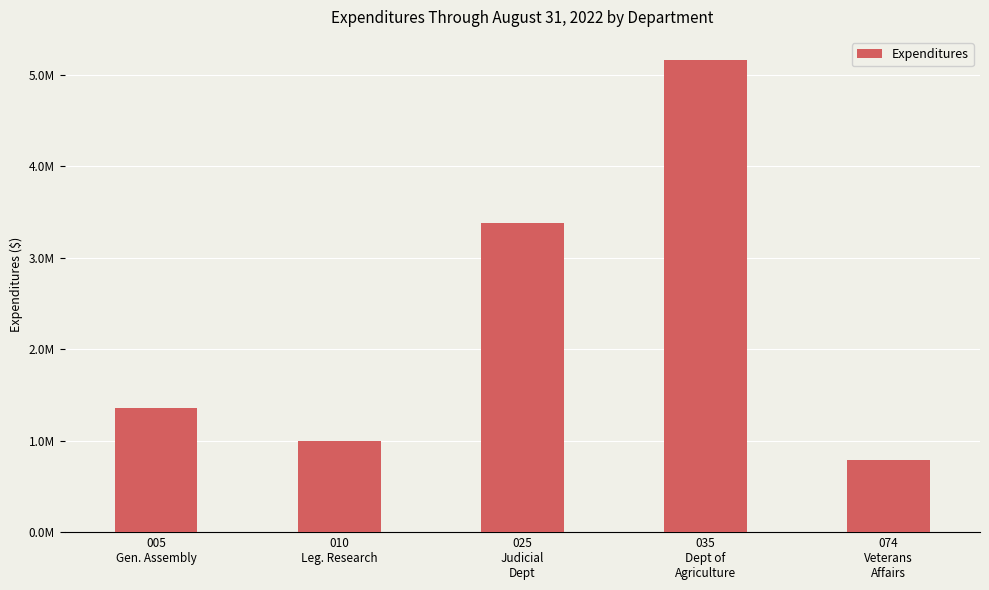

Are the bars horizontal?

No